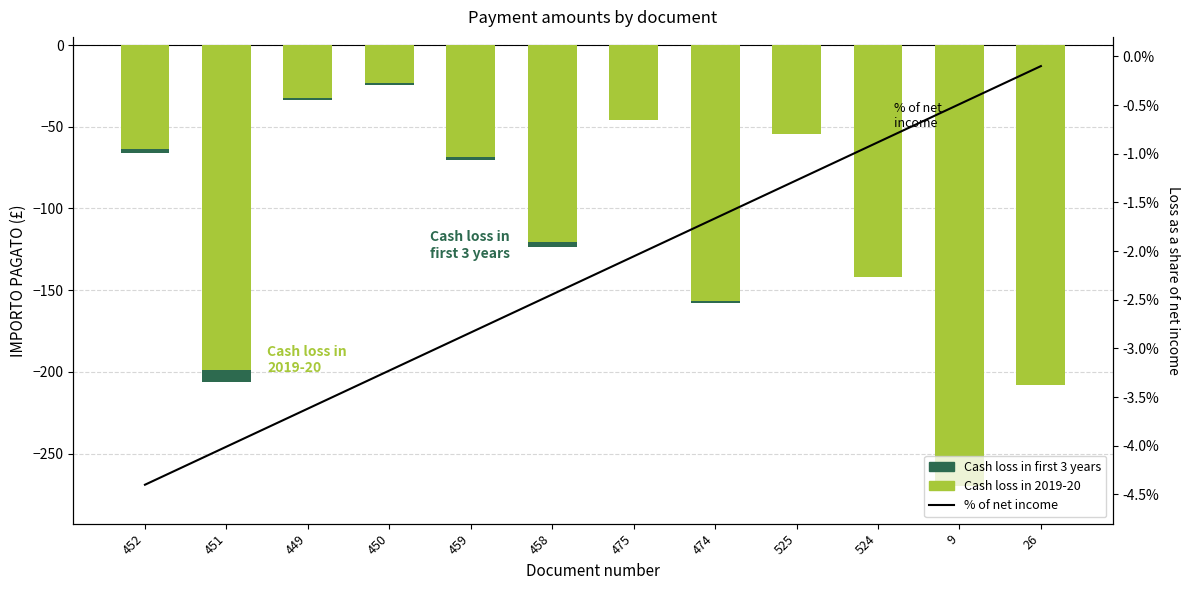

What is the label of the 2nd bar from the left?

451